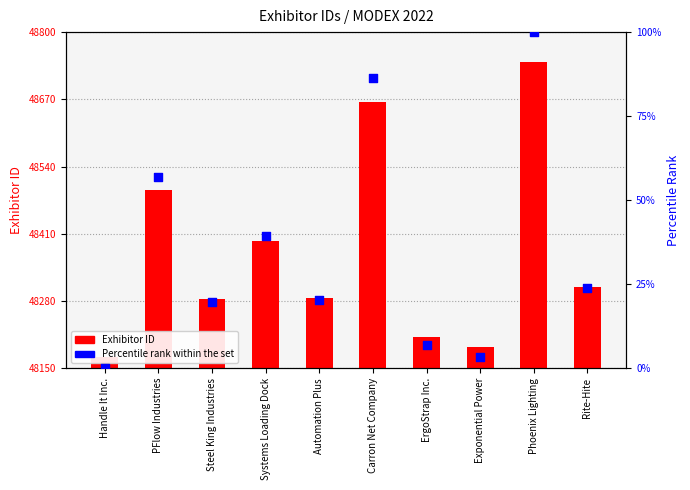

Which series reaches the maximum Y coordinate?

Exhibitor ID